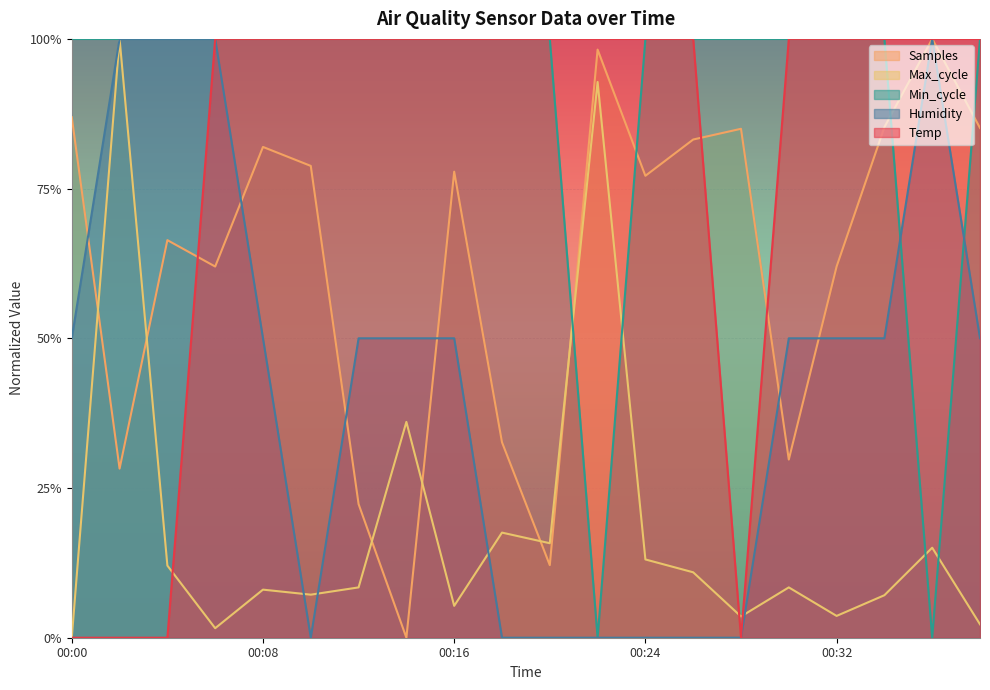

Where is the first local minimum for Humidity?

00:10